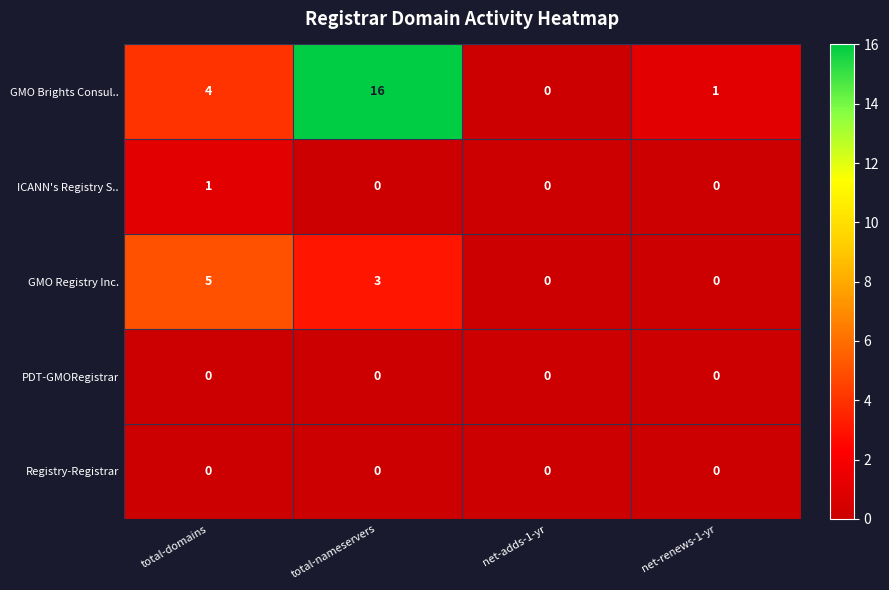

Which series has the largest range (max minus min)?

GMO Brights Consul..